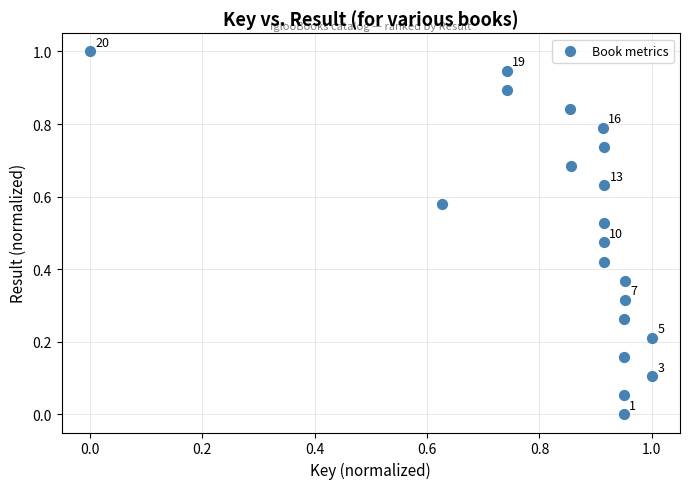

What is the range of X values (max minus min)?

1.0